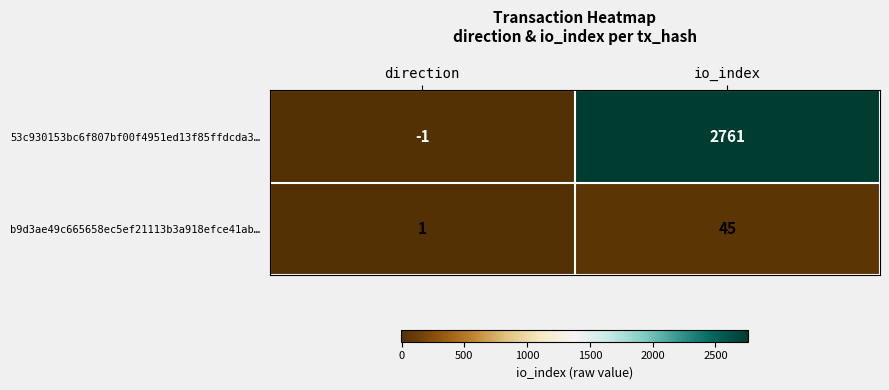

The value of 53c930153bc6f807bf00f4951ed13f85ffdcda3… at direction is 0. True or false?

False